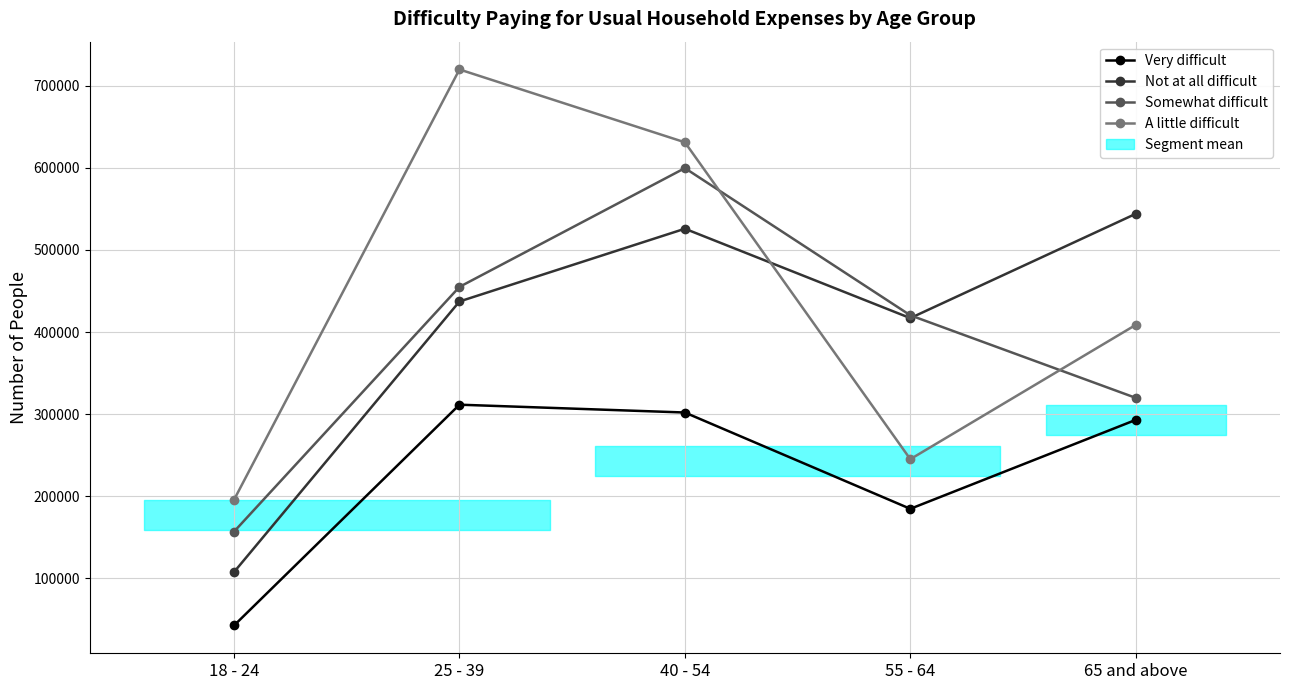

At how many categories does at least one series exceed 665140?

1